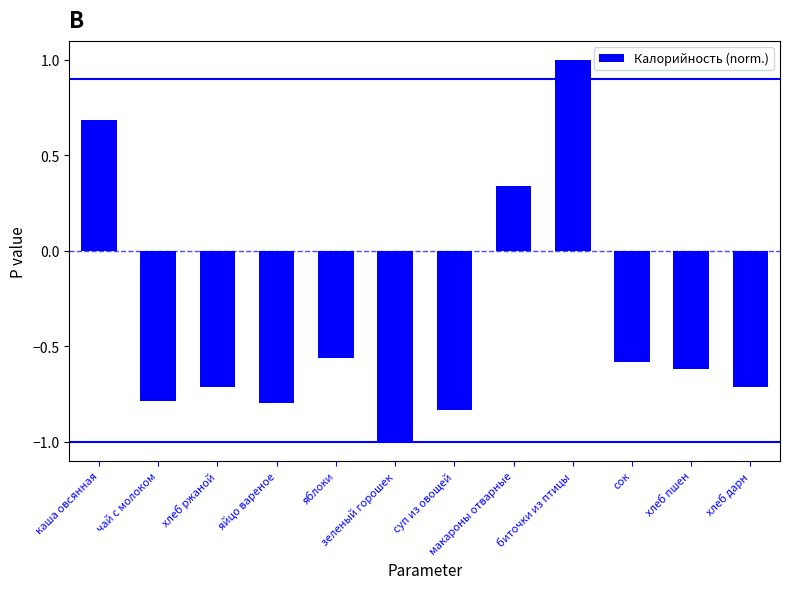

What is the difference between the second highest and minimum values?

1.7